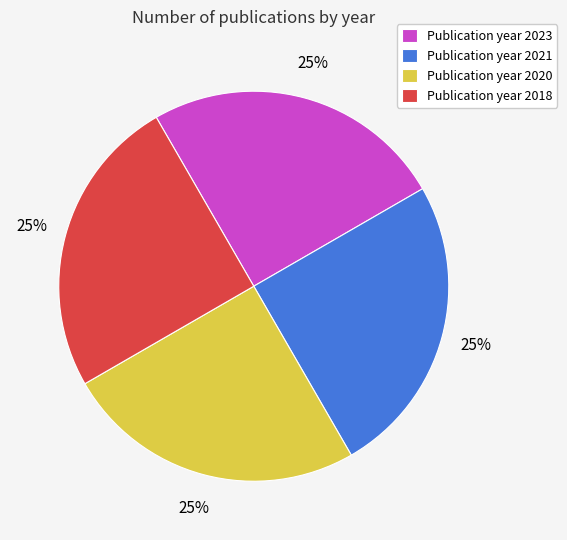

How many segments does this pie chart have?

4